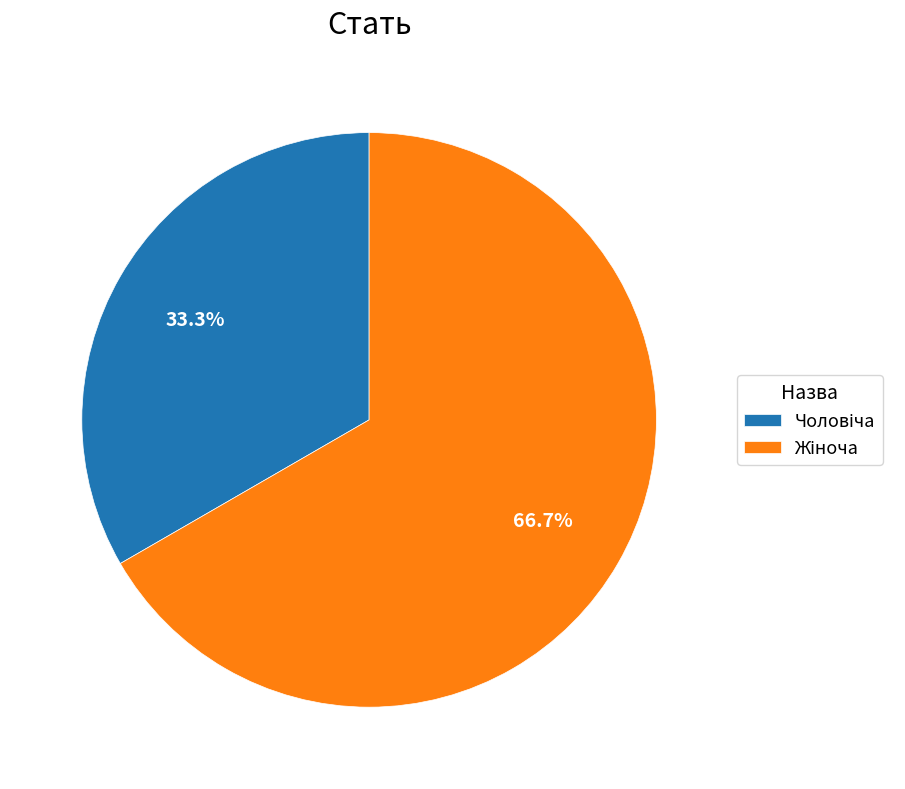

Is there a majority slice in this chart?

Yes